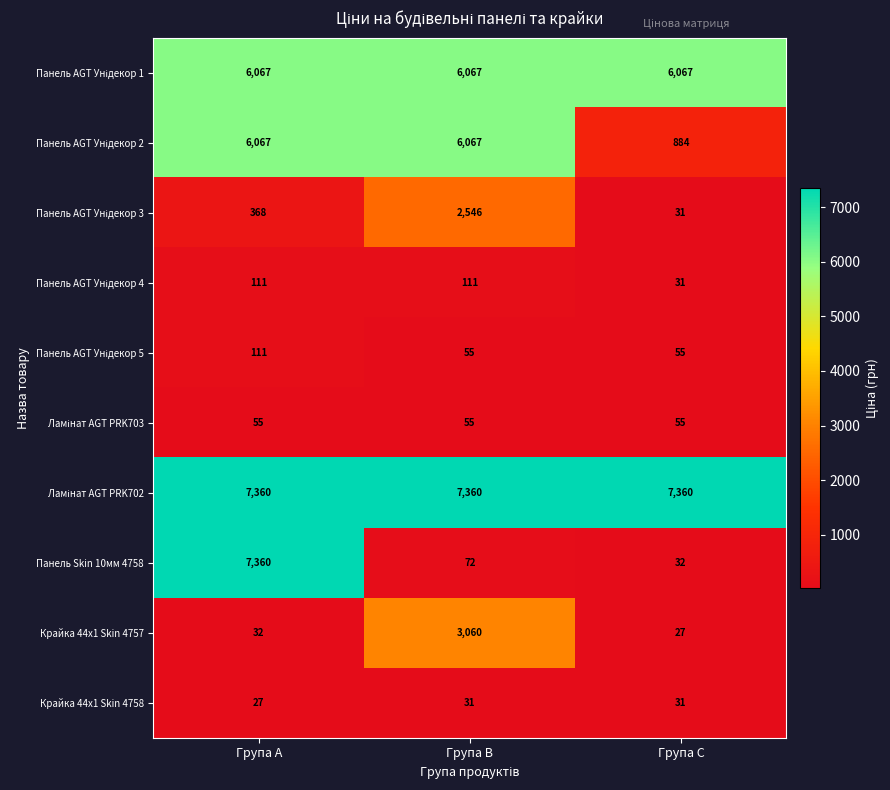

Which series changed the most between Група A and Група C?

Панель Skin 10мм 4758